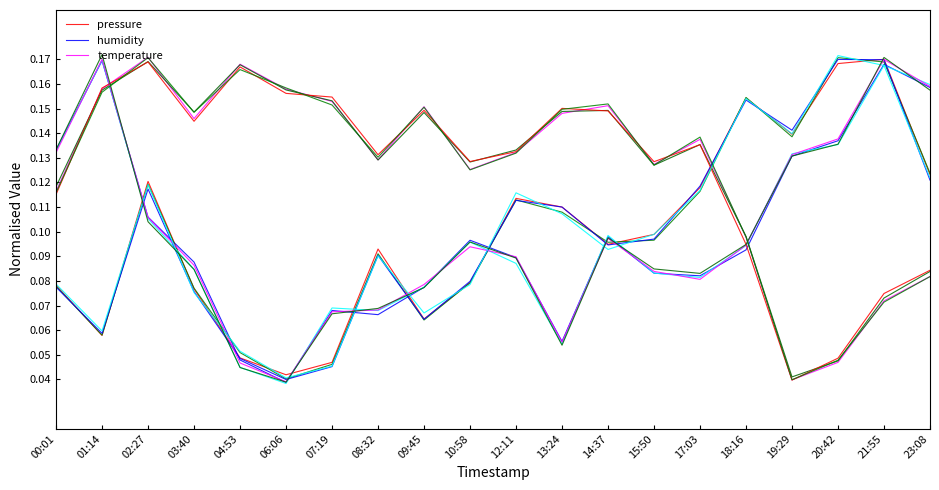

What is the difference between the second highest and second lowest values in the temperature series?

0.1